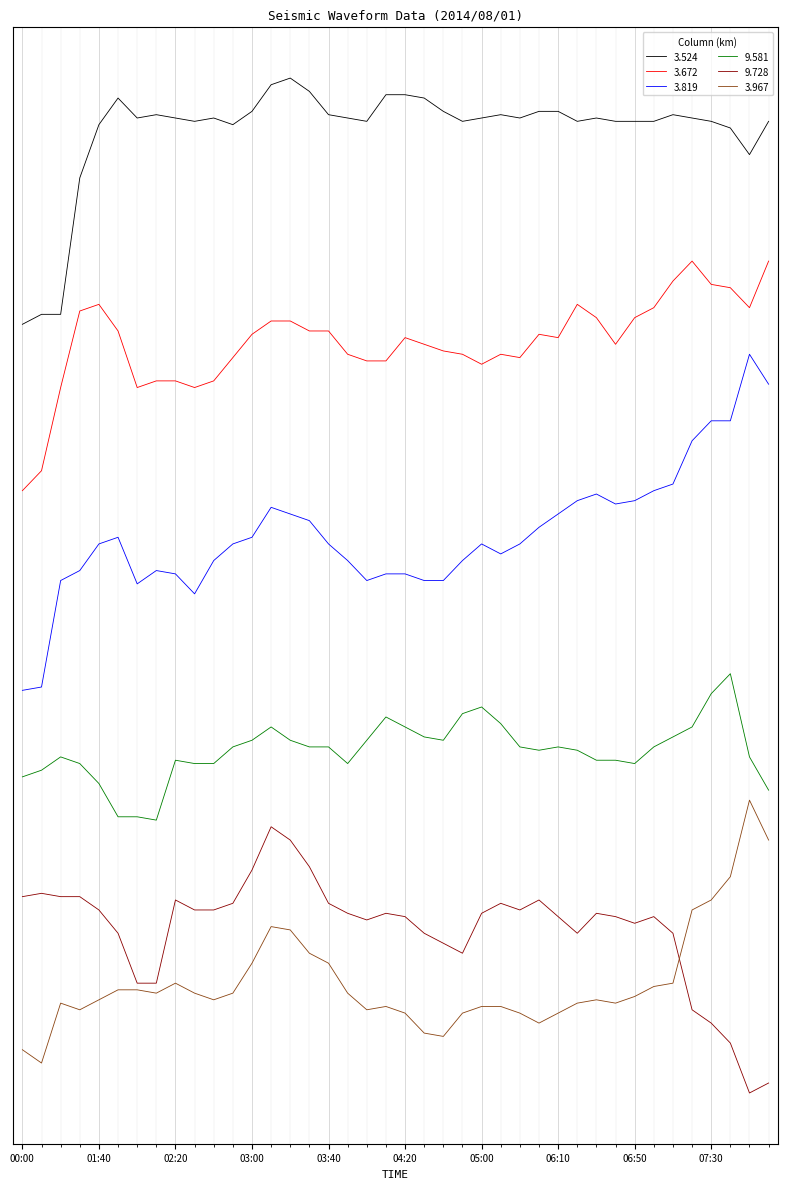

What are all the series names shown in the legend?

3.524, 3.672, 3.819, 9.581, 9.728, 3.967